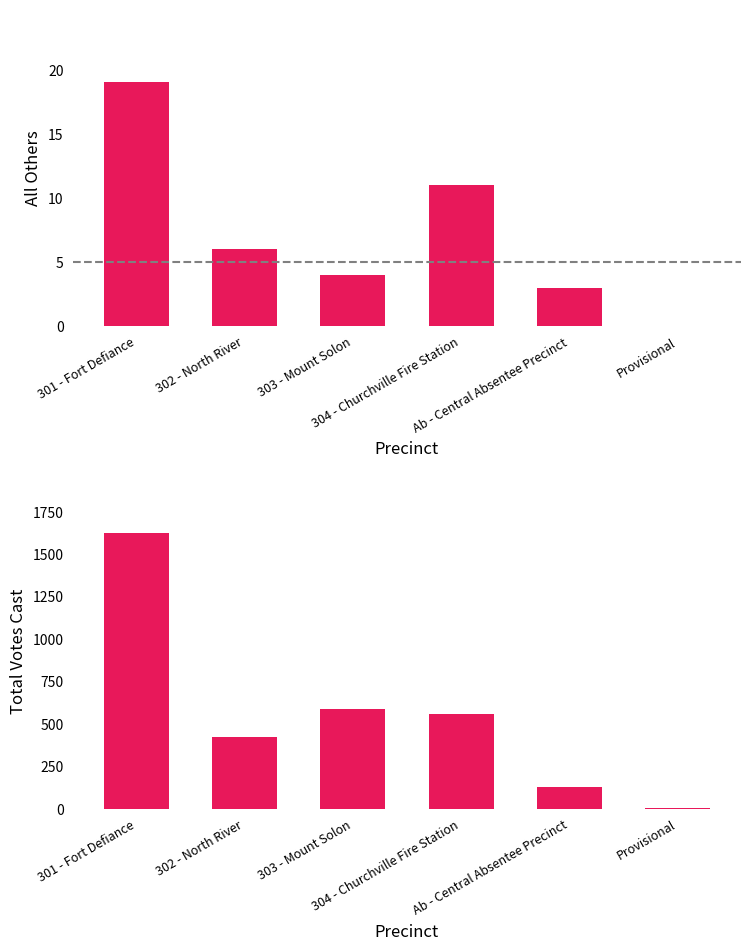

At which category is the sum across all series the highest?

301 - Fort Defiance